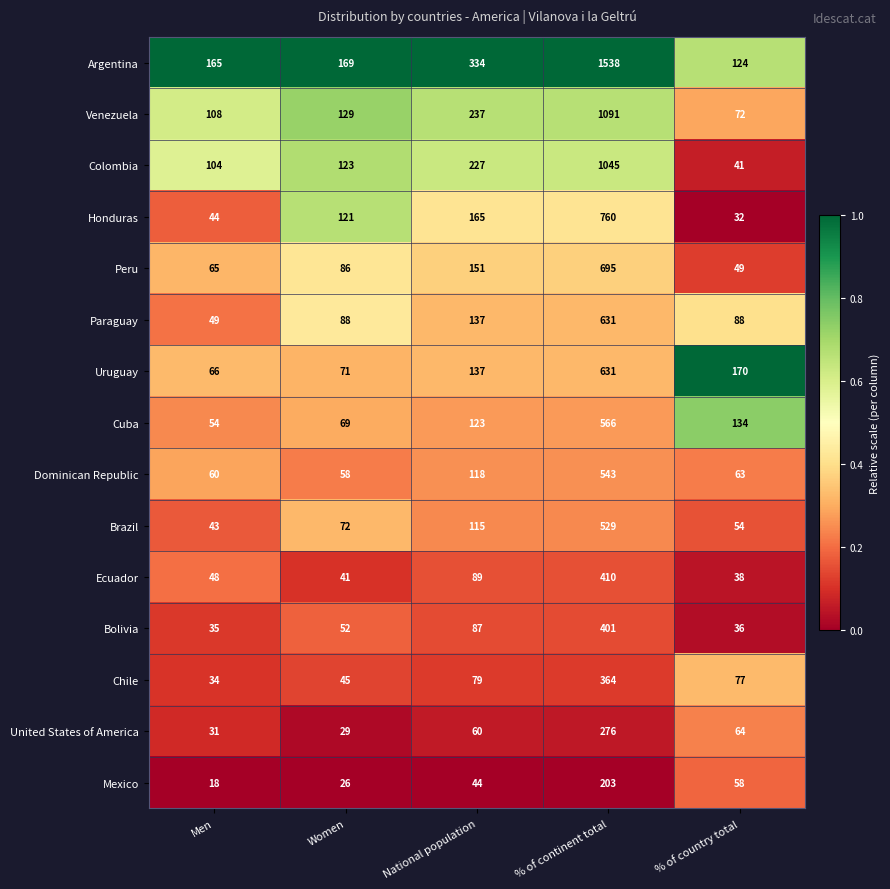

The Venezuela series shows 1718 at % of continent total. True or false?

False